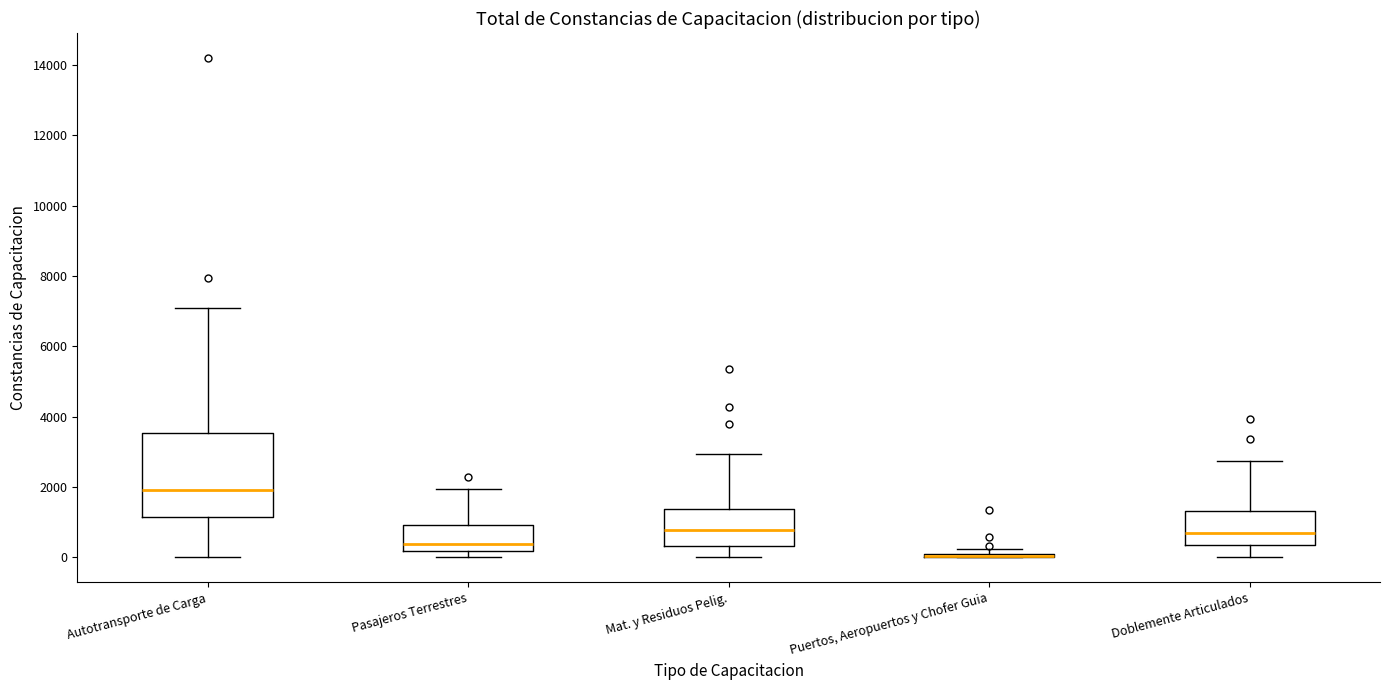

Where does the median line of the box for Pasajeros Terrestres sit on the y-axis? The values are not printed on the chart, so give them approximately, as read against the axis.

400